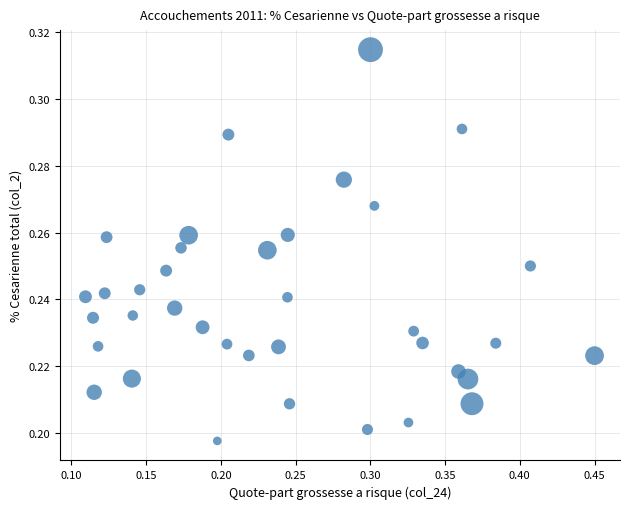

Count the number of points in this scatter plot.

37